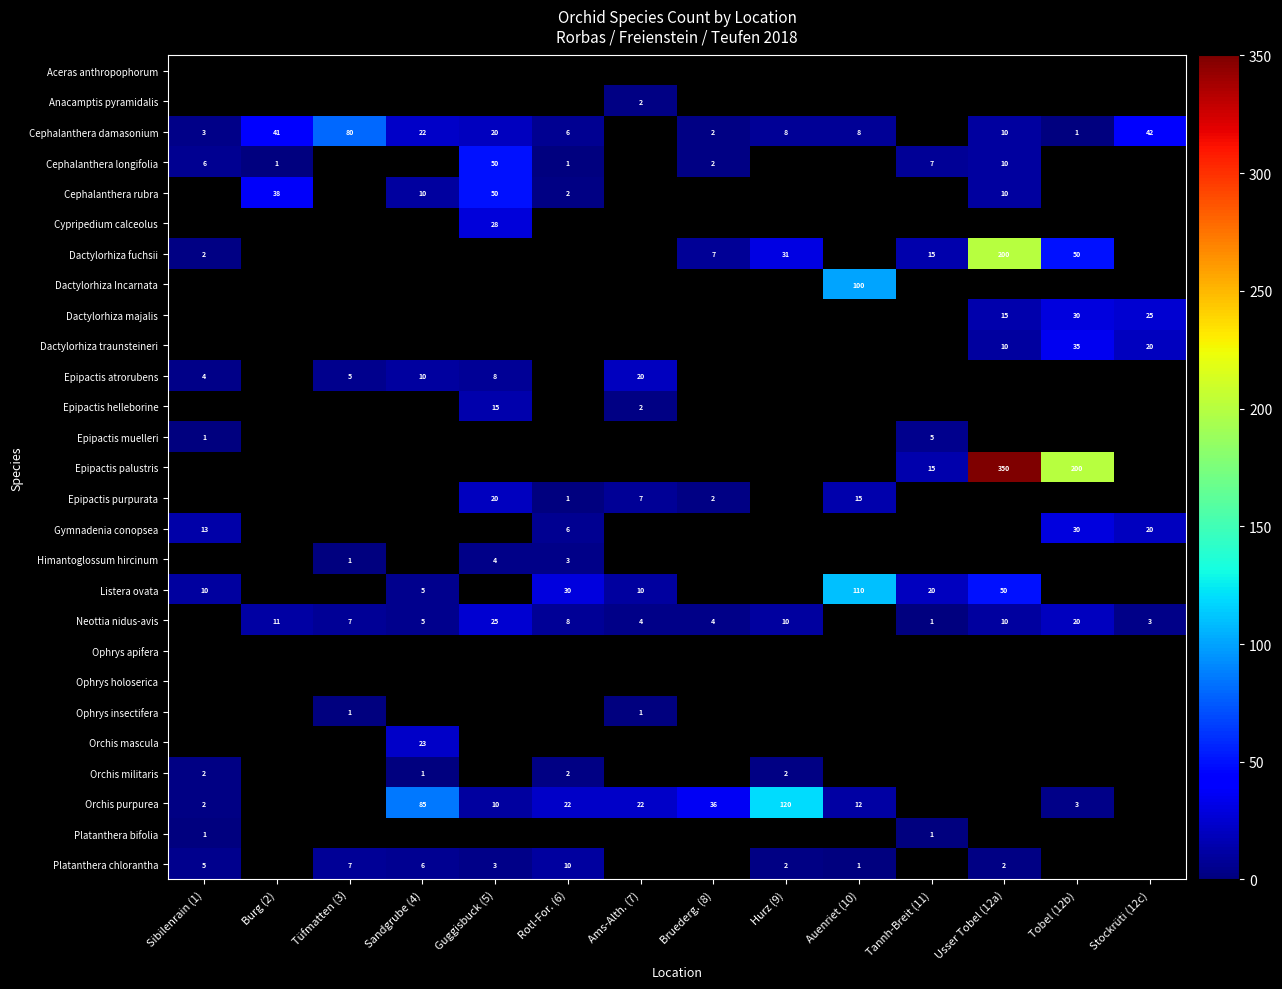

List the labels in order of Ophrys apifera value, largest first.

Sibilenrain (1), Burg (2), Tüfmatten (3), Sandgrube (4), Guggisbuck (5), Rotl-For. (6), Ams-Alth. (7), Bruederg. (8), Hurz (9), Auenriet (10), Tannh-Breit (11), Usser Tobel (12a), Tobel (12b), Stockrüti (12c)